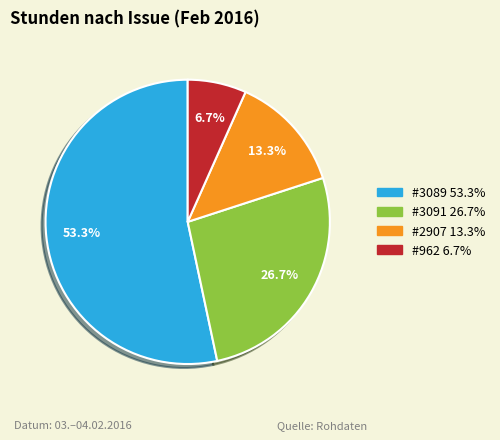

Between #962 and #3089, which is larger?

#3089